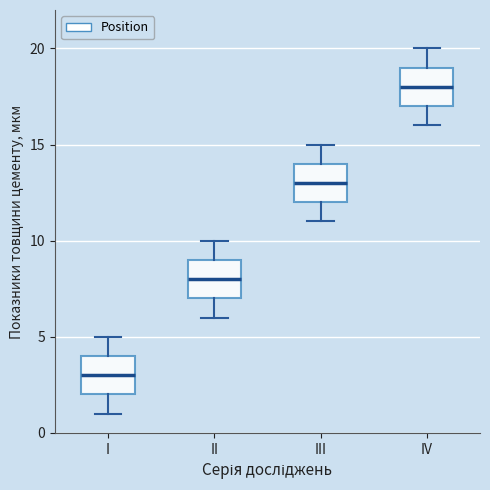

Reading left to right, transcribe this box plot: for each box, give where its median line is, the range the box spans, and where its two whiskers end, as read against the y-axis. The values are not printed on the chart, so give them approximately, as read against the axis.

I: median 3, box 2 to 4, whiskers 1 to 5
II: median 8, box 7 to 9, whiskers 6 to 10
III: median 13, box 12 to 14, whiskers 11 to 15
IV: median 18, box 17 to 19, whiskers 16 to 20